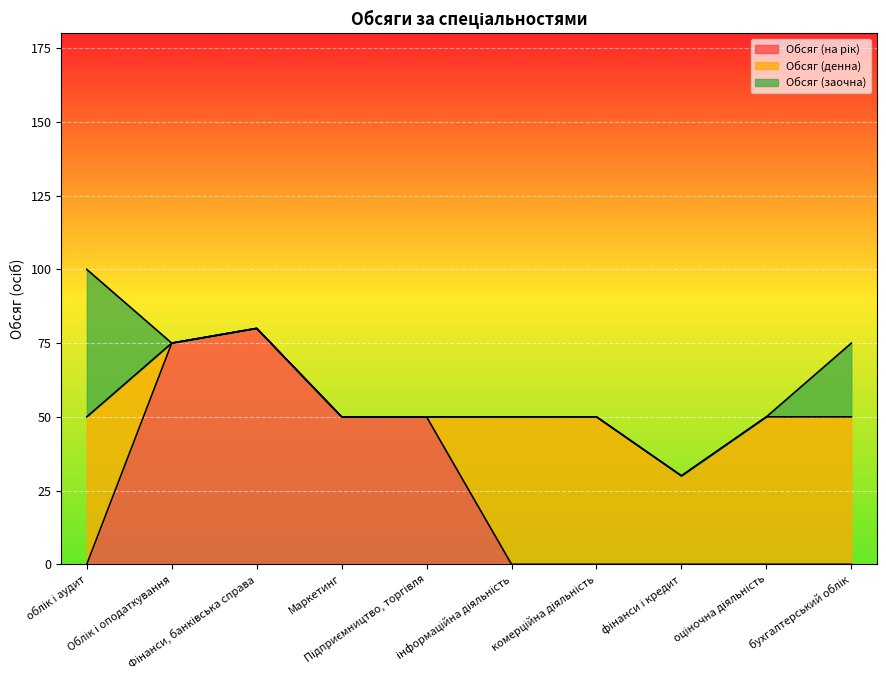

Which series has the largest total across all categories?

Обсяг (денна)